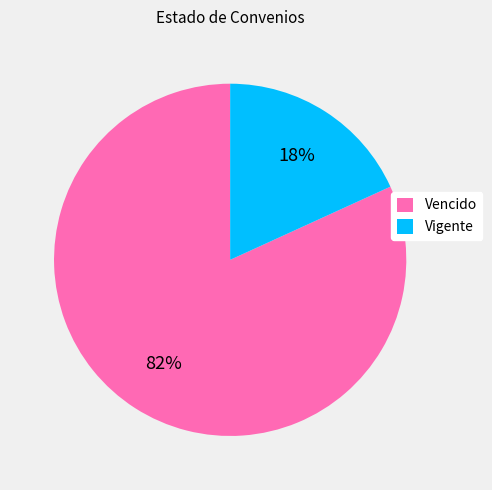

Which category has the smallest portion of the pie?

Vigente